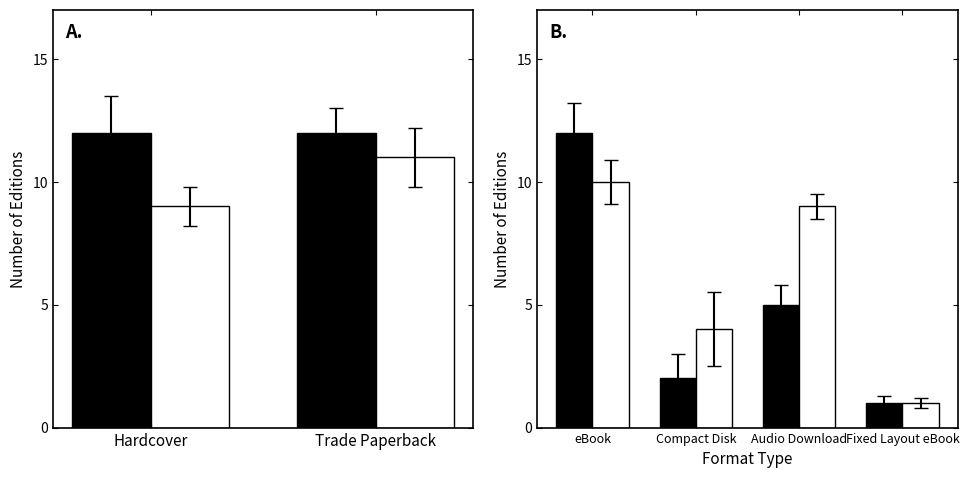

List the series in order of their overall mean, highest first.

Trade Paperback, Hardcover